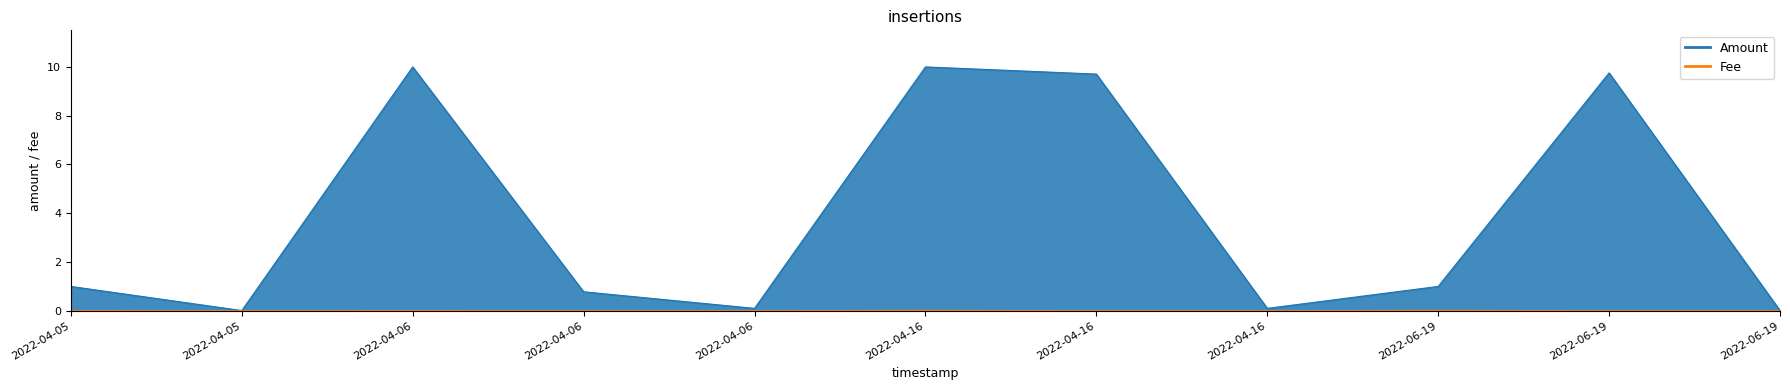

Which series has the largest range (max minus min)?

Amount